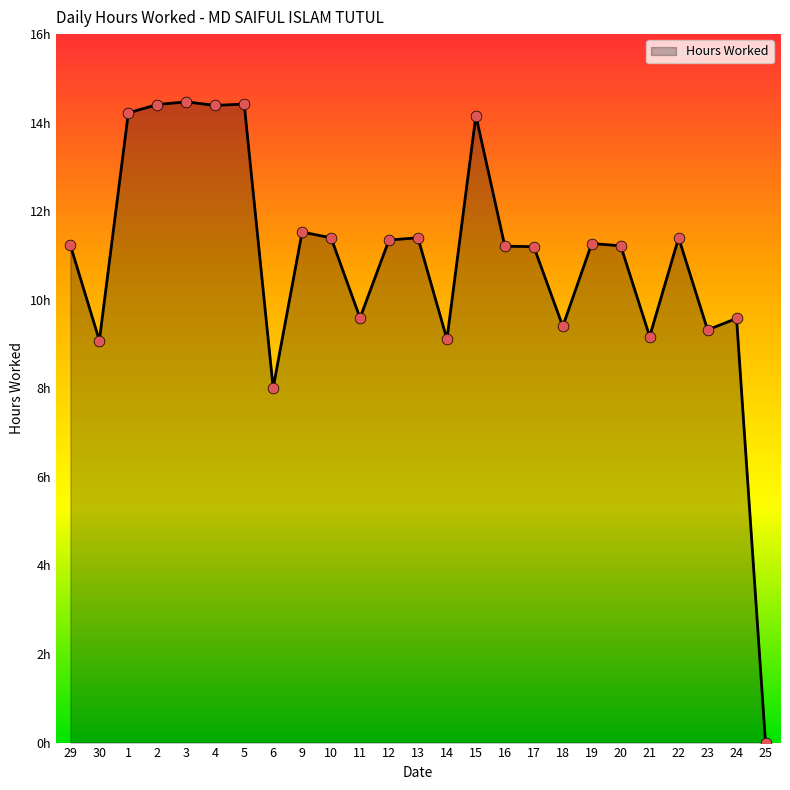

Approximately how many times larger is the value at 9 compared to 15?

0.8